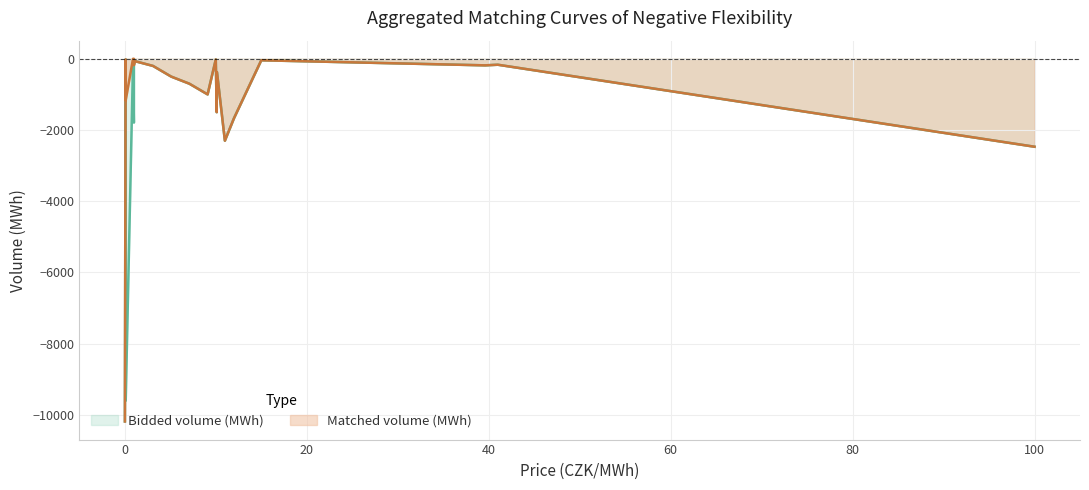

Between 10.0 and 0.09, which series saw the biggest shift?

Bidded volume (MWh)